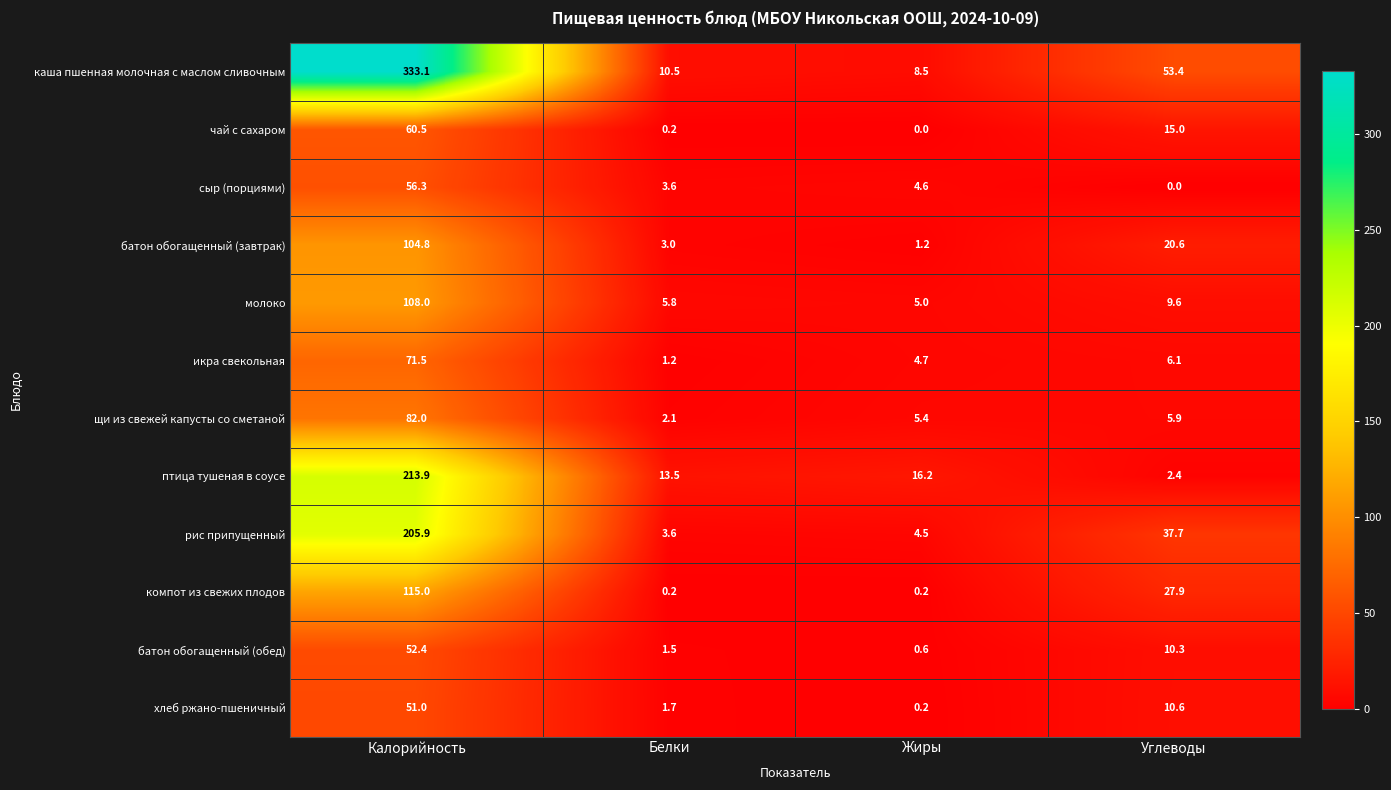

What is the sum of the компот из свежих плодов values at Жиры and Белки?

0.4